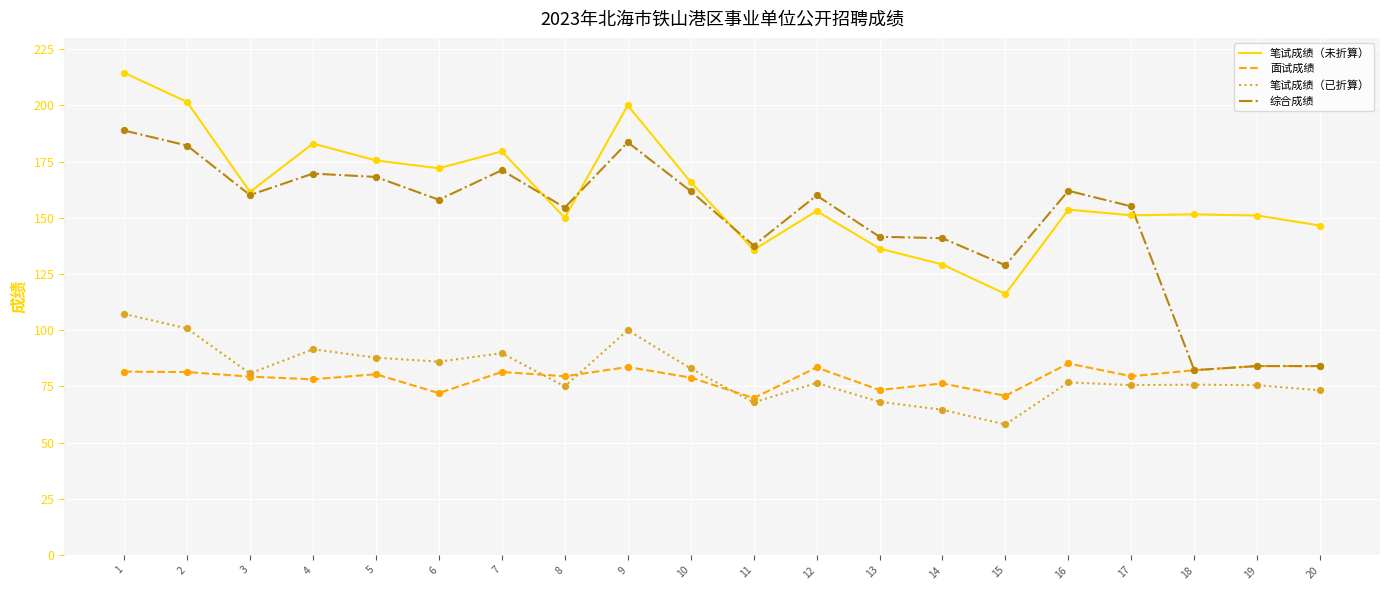

At how many categories does at least one series exceed 66?

20